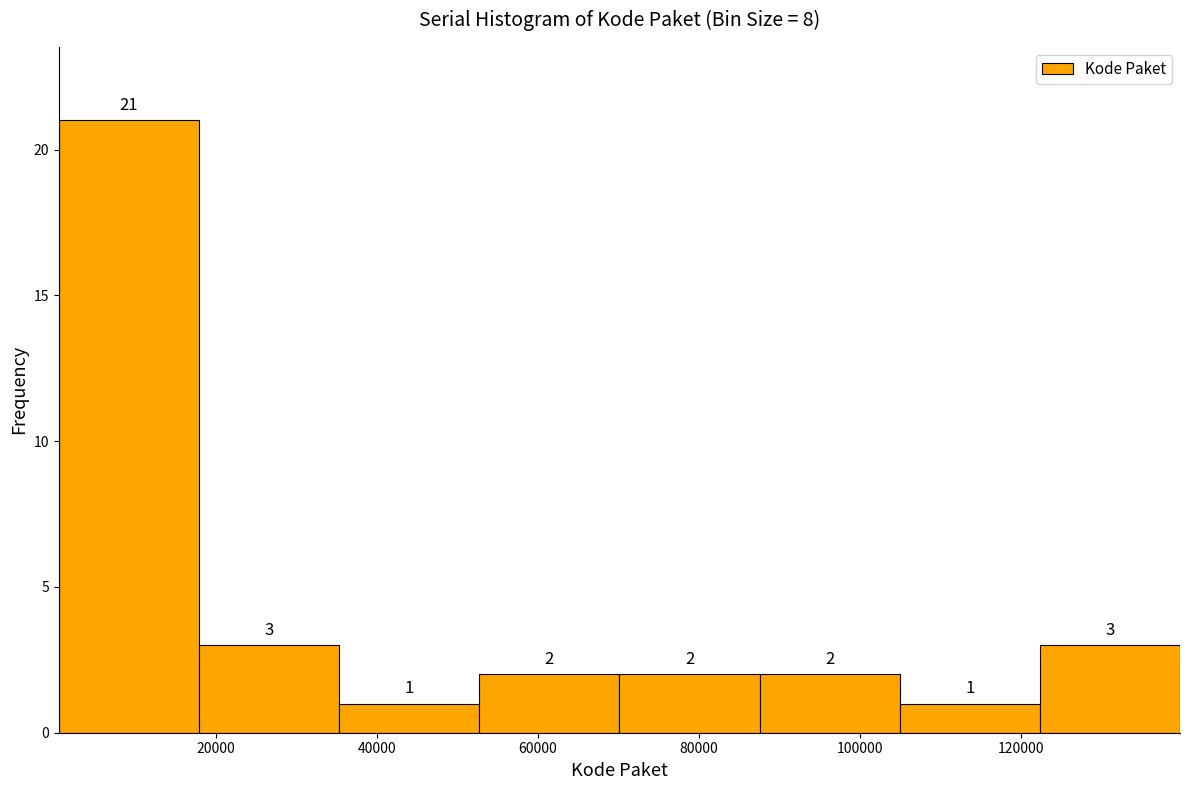

Reading left to right, list every bar in this chart as the range it spans on the x-axis followed by its height. The bar edges are not printed on the chart, so give them approximately, as read against the axis.

0 to 18000: 21
18000 to 36000: 3
36000 to 52000: 1
52000 to 70000: 2
70000 to 88000: 2
88000 to 104000: 2
104000 to 122000: 1
122000 to 140000: 3